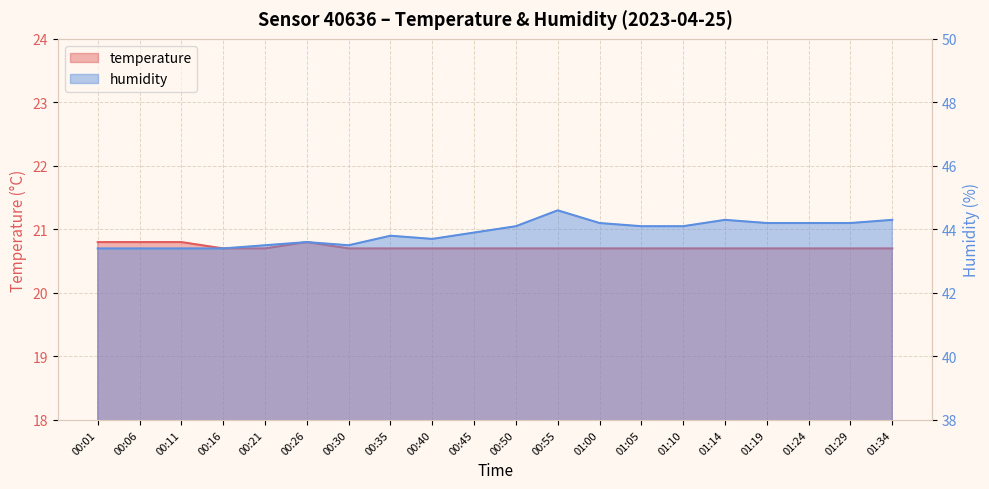

Reading left to right, list all the values displayed in this chart.

temperature: 20.8	20.8	20.8	20.7	20.7	20.8	20.7	20.7	20.7	20.7	20.7	20.7	20.7	20.7	20.7	20.7	20.7	20.7	20.7	20.7
humidity: 43.4	43.4	43.4	43.4	43.5	43.6	43.5	43.8	43.7	43.9	44.1	44.6	44.2	44.1	44.1	44.3	44.2	44.2	44.2	44.3